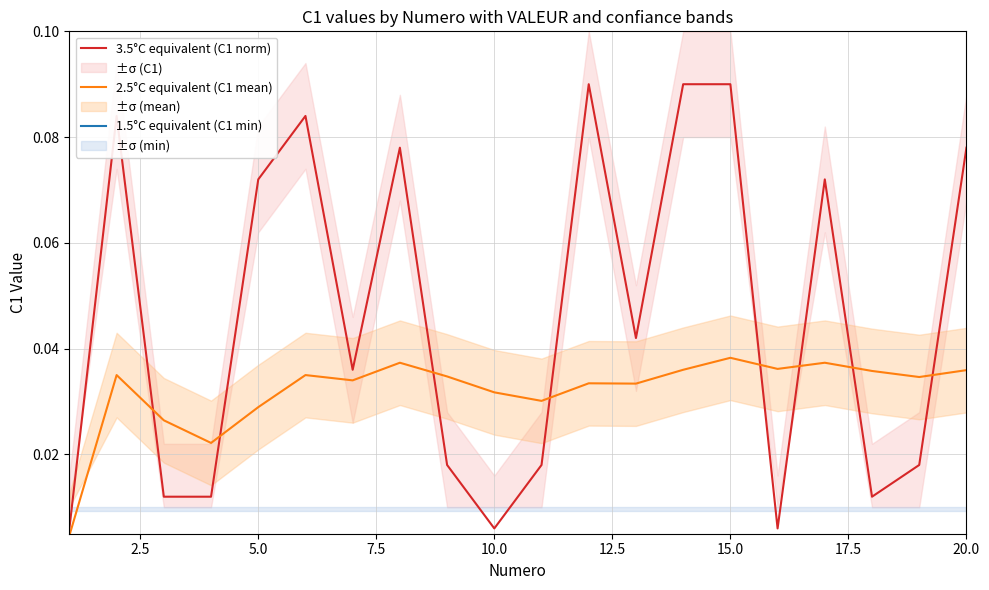

The value of 2.5°C equivalent (C1 mean) at 20.0 is 0.1. True or false?

False